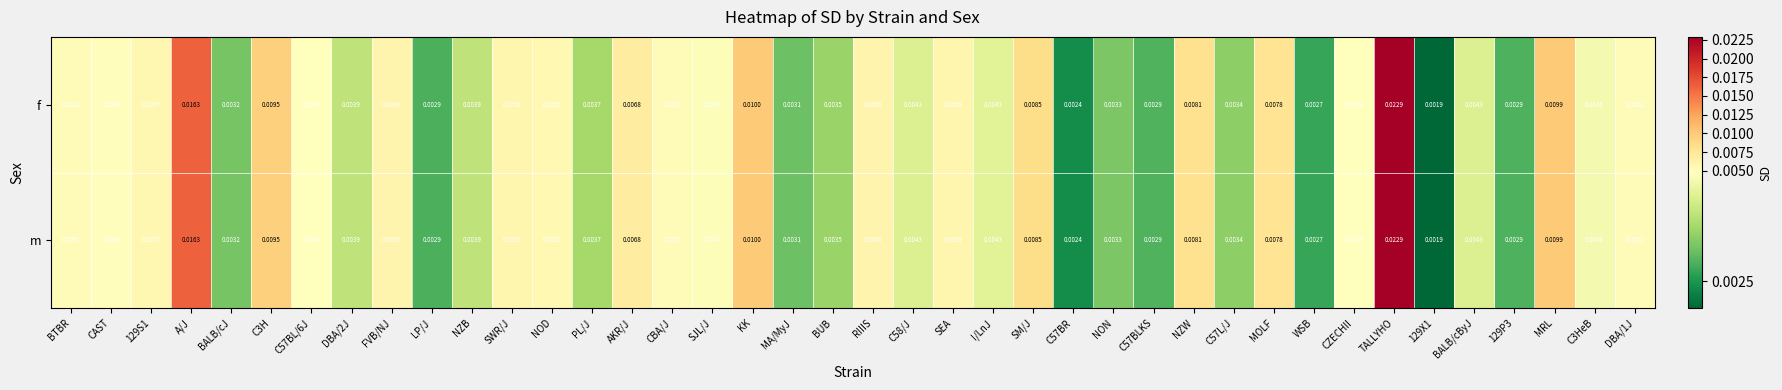

At which category is the sum across all series the highest?

TALLYHO